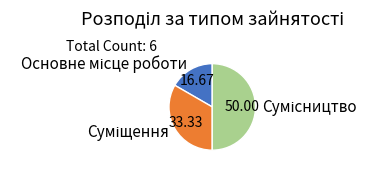

Count the number of slices in the pie.

3